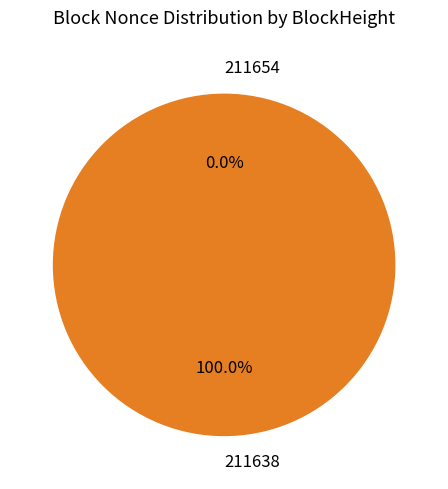

To the nearest percent, what portion does 211638 represent?

100%